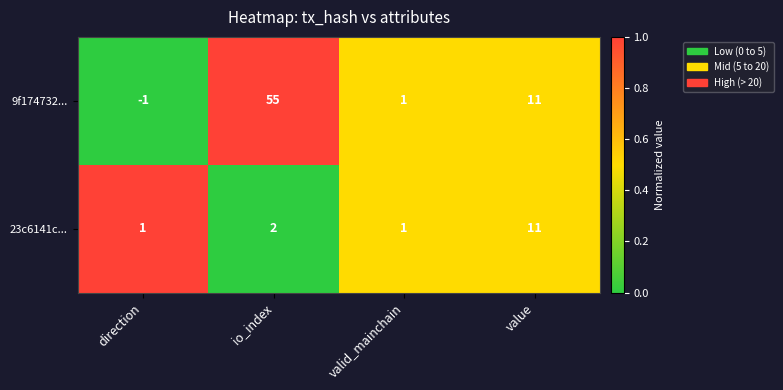

Count the 23c6141c... values in the range 1 to 11.

4